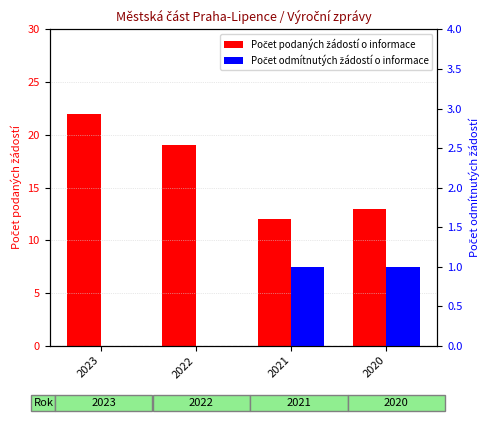

What are all the series names shown in the legend?

Počet podaných žádostí o informace, Počet odmítnutých žádostí o informace